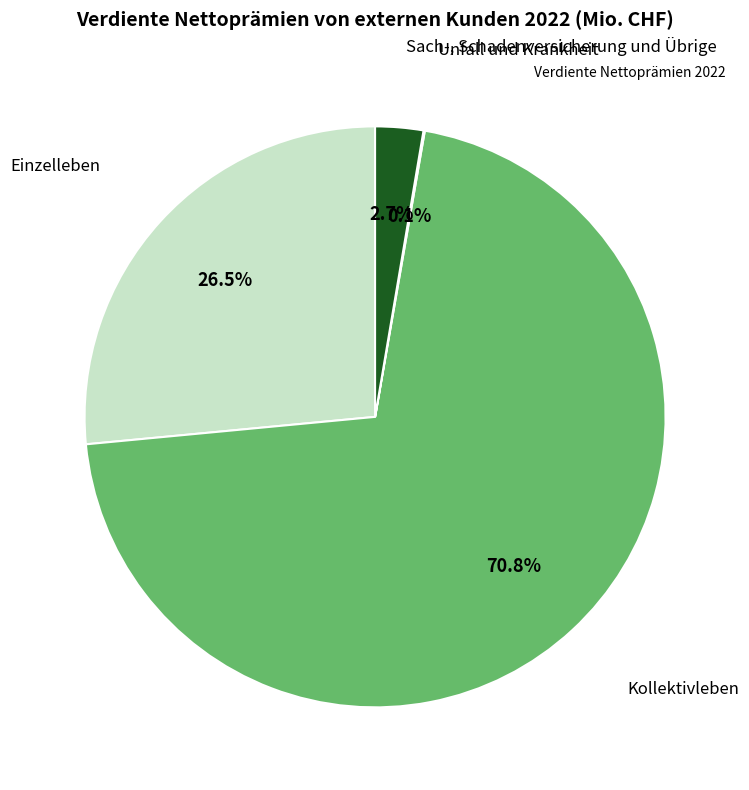

Does any single category account for the majority?

Yes